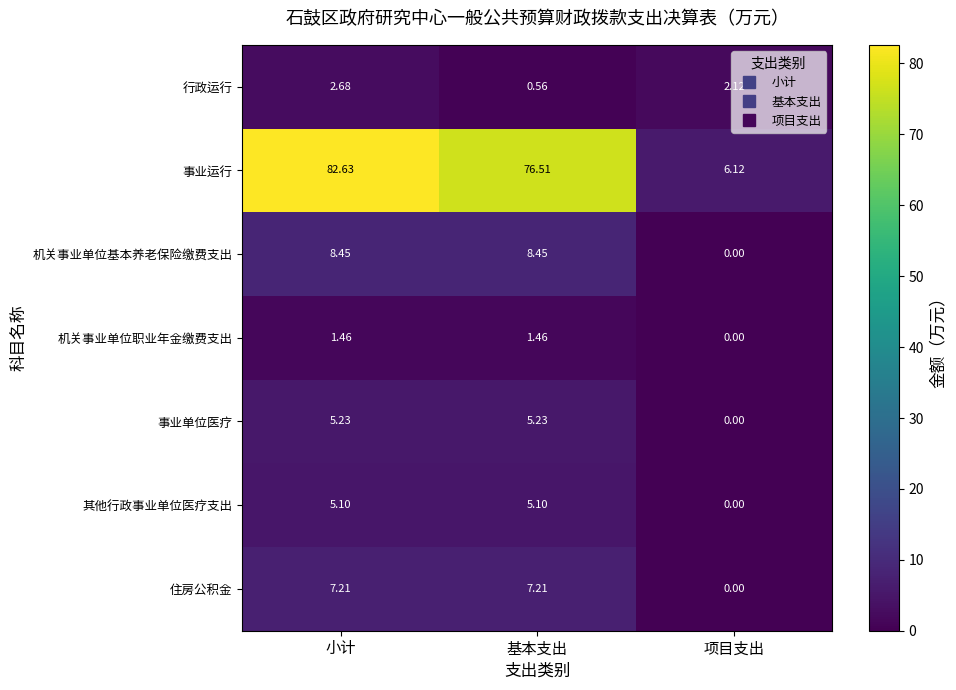

Which series has the largest total across all categories?

事业运行